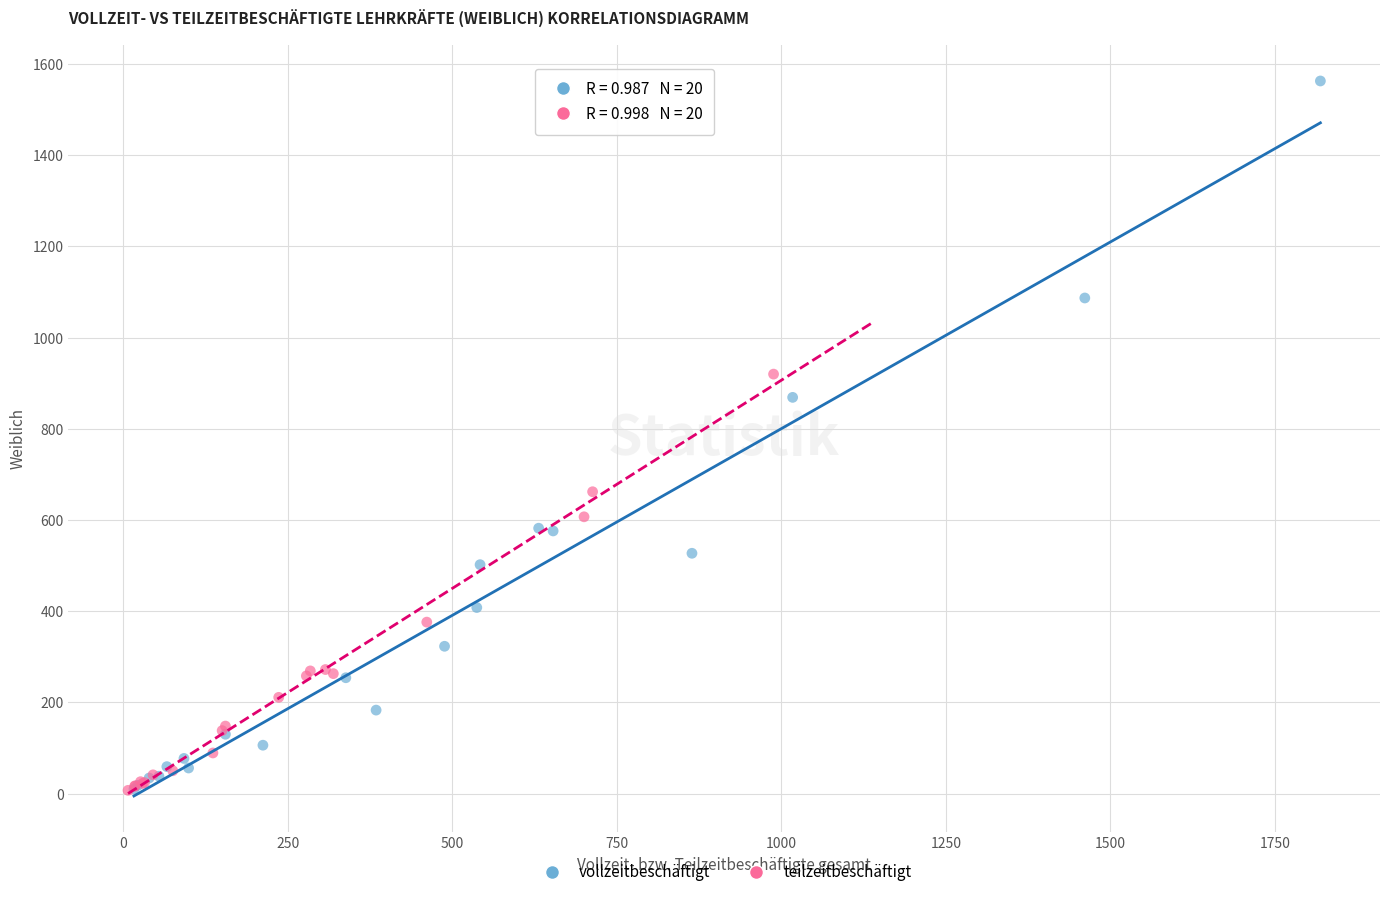

Which series reaches the maximum Y coordinate?

vollzeitbeschäftigt